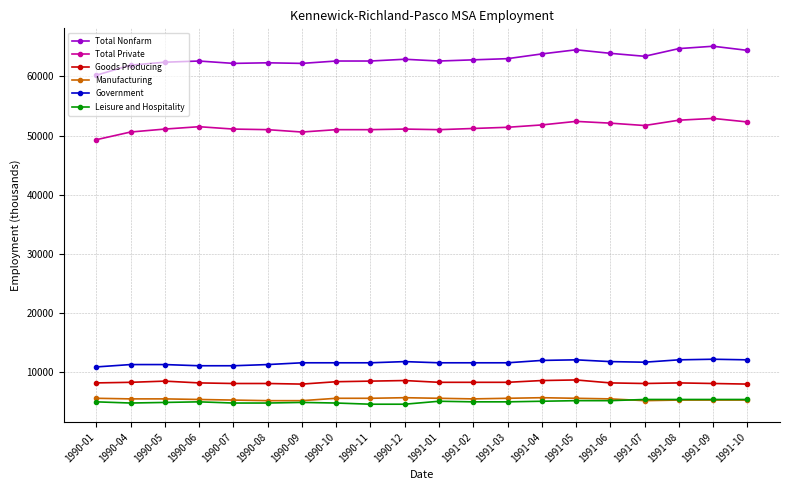

What is the sum of the Manufacturing values at 1991-10 and 1990-01?

10900